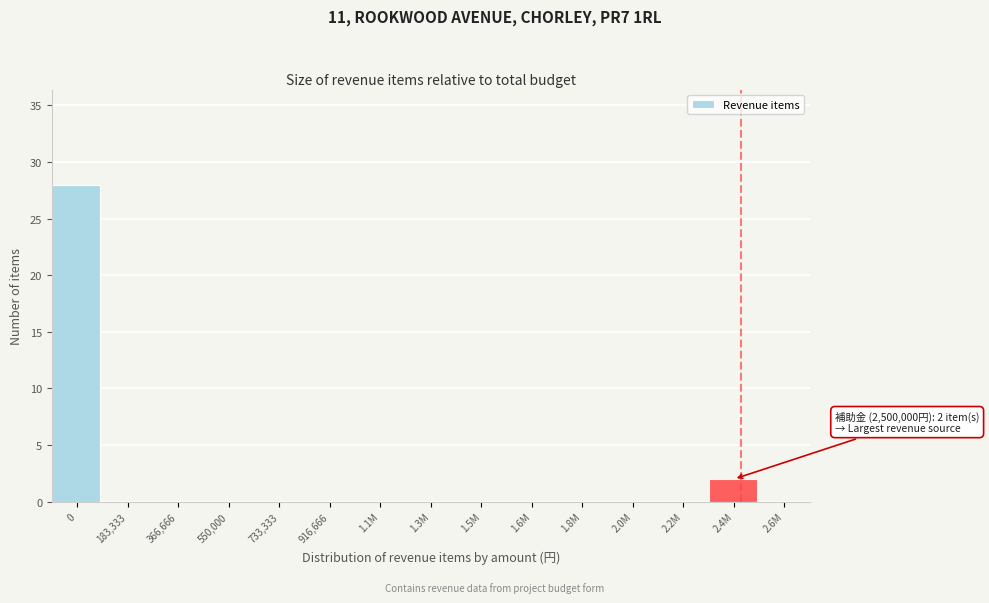

Reading left to right, list all the values displayed in this chart.

0=28	183,333=0	366,666=0	550,000=0	733,333=0	916,666=0	1.1M=0	1.3M=0	1.5M=0	1.6M=0	1.8M=0	2.0M=0	2.2M=0	2.4M=2	2.6M=0